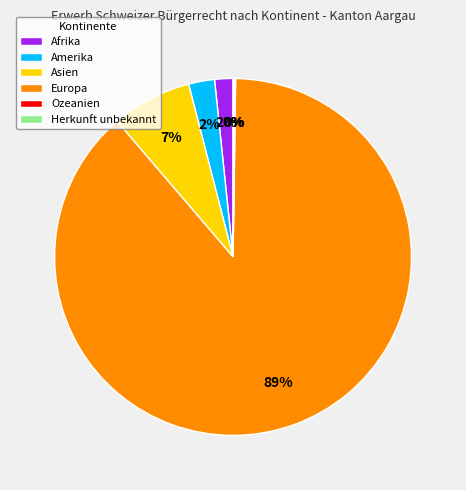

Which category has the biggest portion of the pie?

Europa